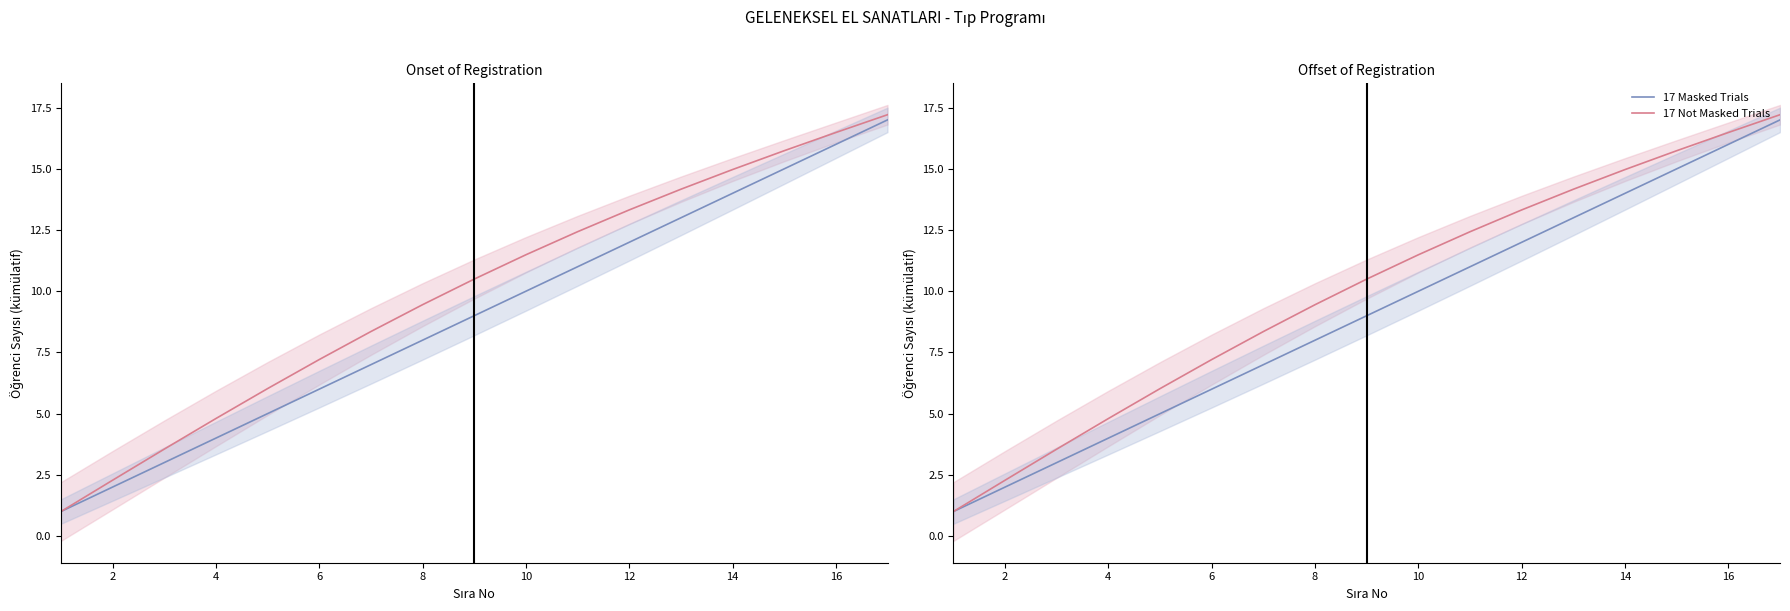

How many categories are shown in the chart?

17